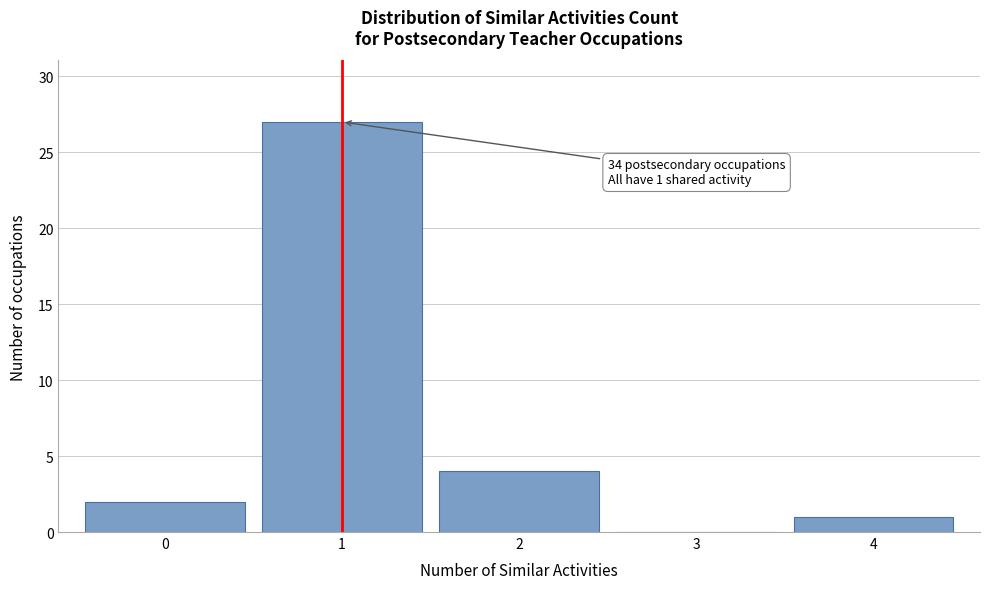

Which range on the x-axis has the tallest bar?

0.5 to 1.5